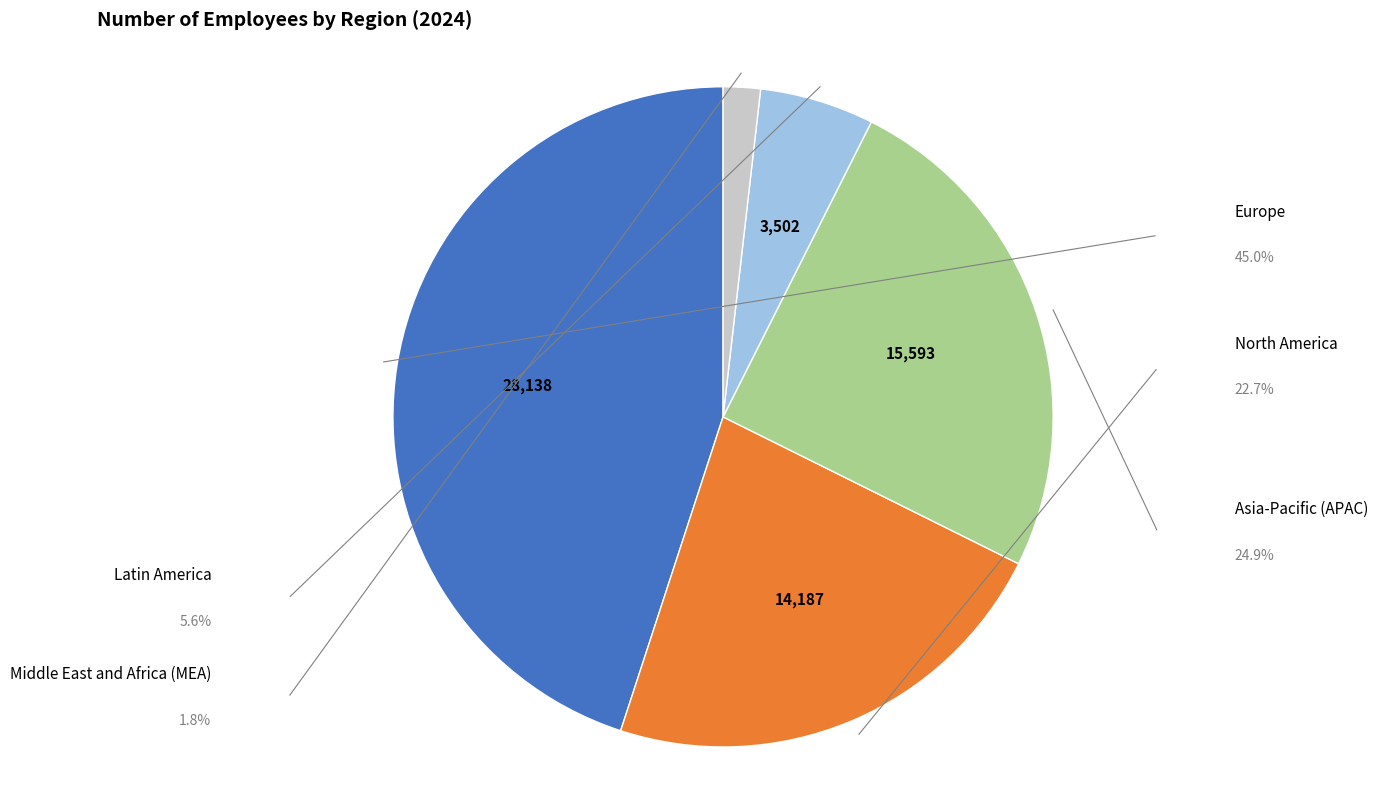

What is the largest slice in the pie chart?

Europe